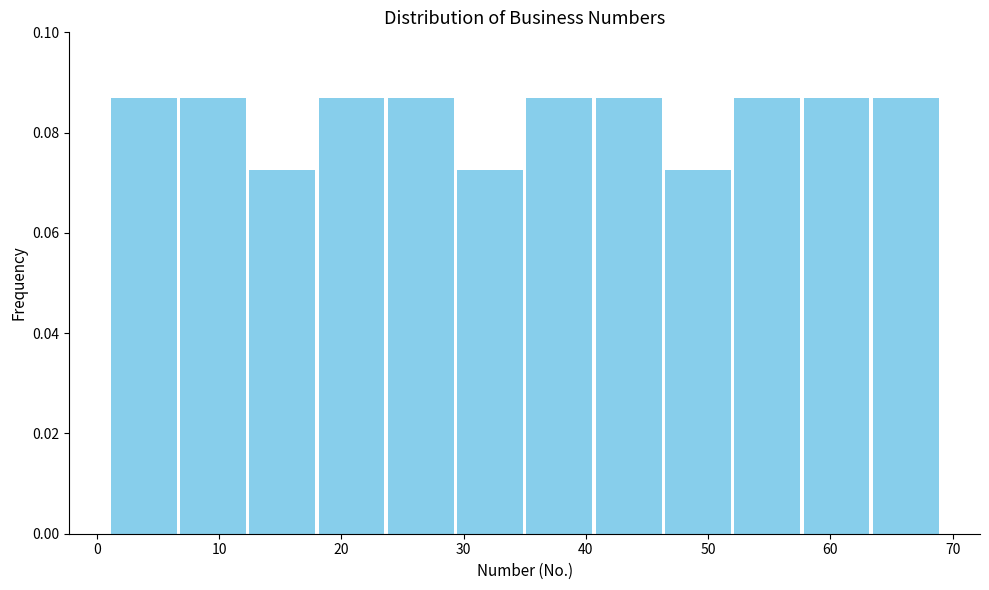

Reading left to right, list every bar in this chart as the range it spans on the x-axis followed by its height. Neither the bar edges nor the heights are printed on the chart, so give them approximately, as read against the axes.

1 to 7: 0.086
7 to 12: 0.086
12 to 18: 0.072
18 to 24: 0.086
24 to 29: 0.086
29 to 35: 0.072
35 to 41: 0.086
41 to 46: 0.086
46 to 52: 0.072
52 to 58: 0.086
58 to 63: 0.086
63 to 69: 0.086